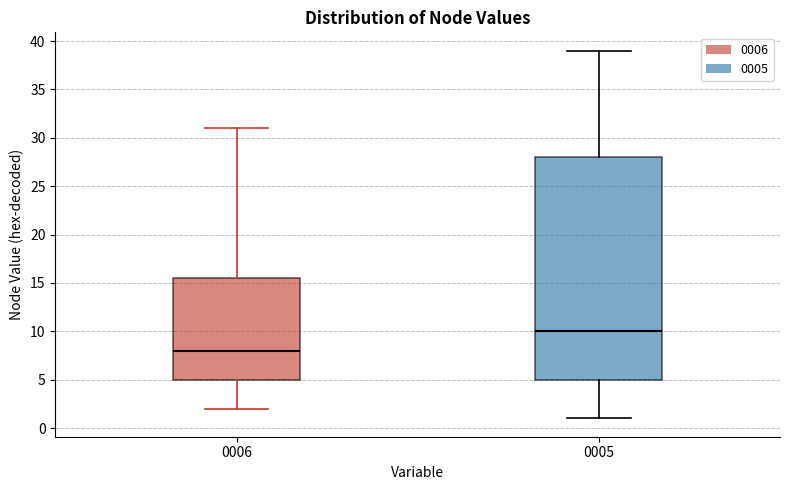

Comparing the boxes themselves (not the whiskers), which one is the tallest?

0005